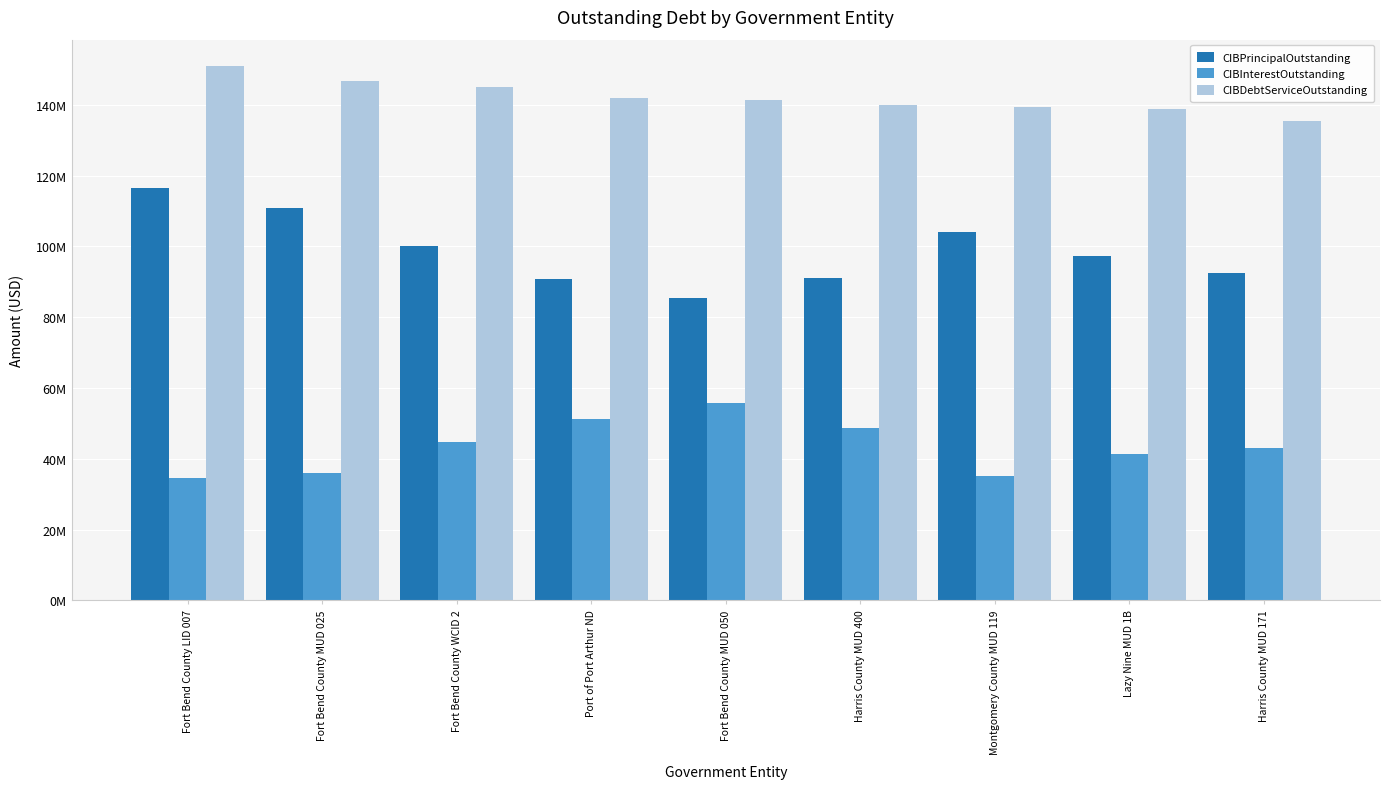

Rank the series by their average value, from lowest to highest.

CIBInterestOutstanding, CIBPrincipalOutstanding, CIBDebtServiceOutstanding